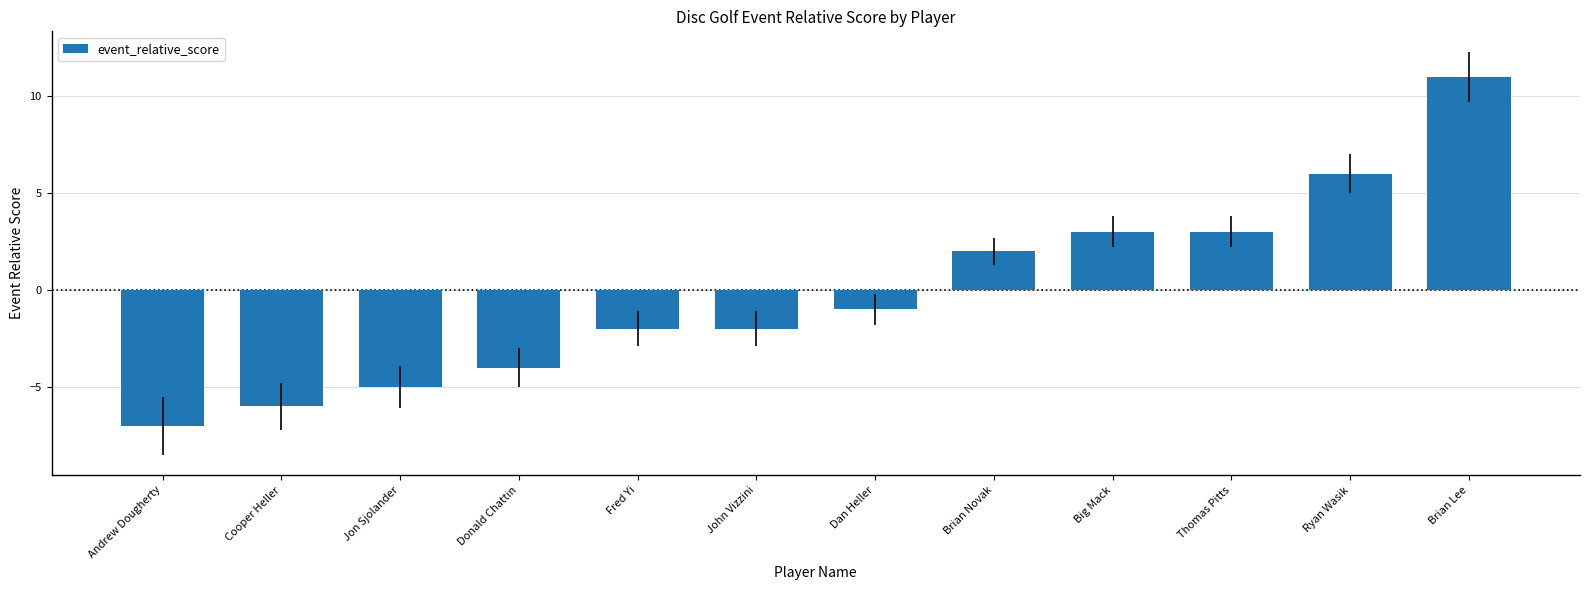

What is the minimum value shown in the chart?

-7